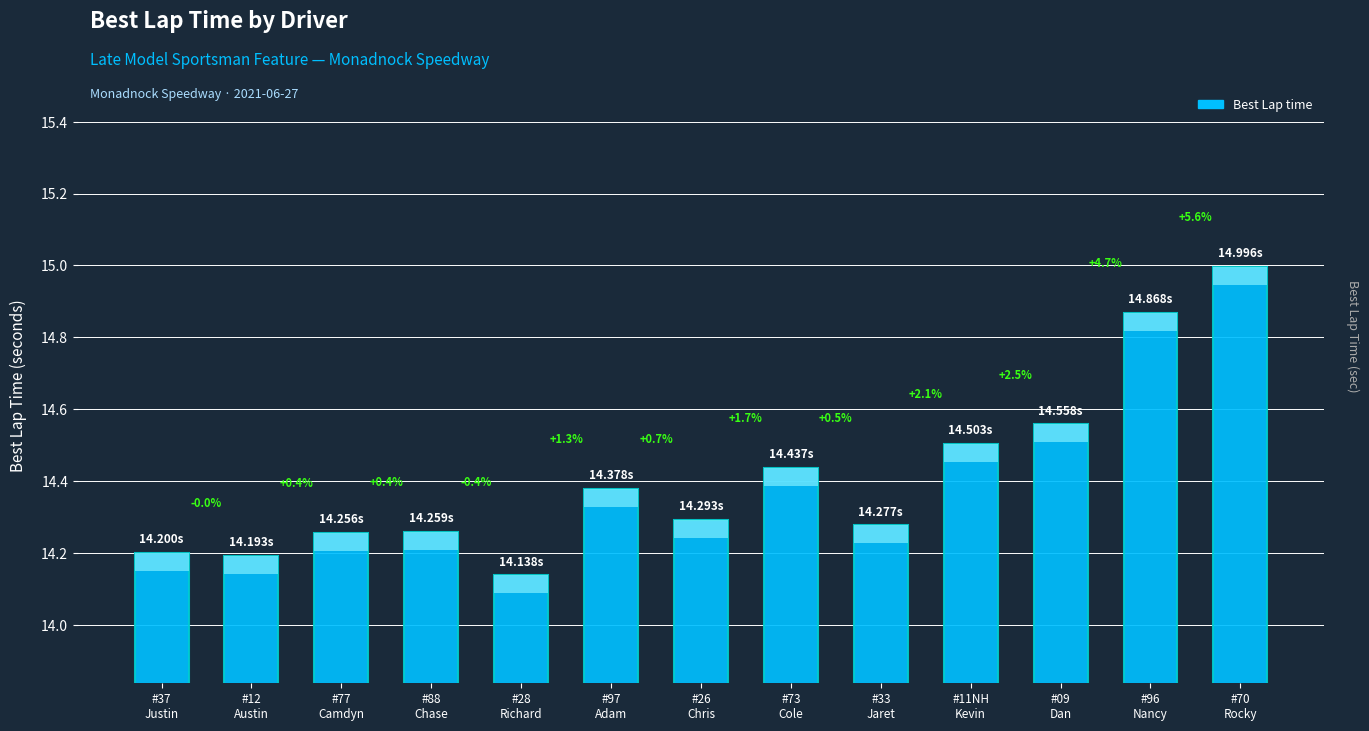

True or false: the data shows 26.8 at #70
Rocky.

False